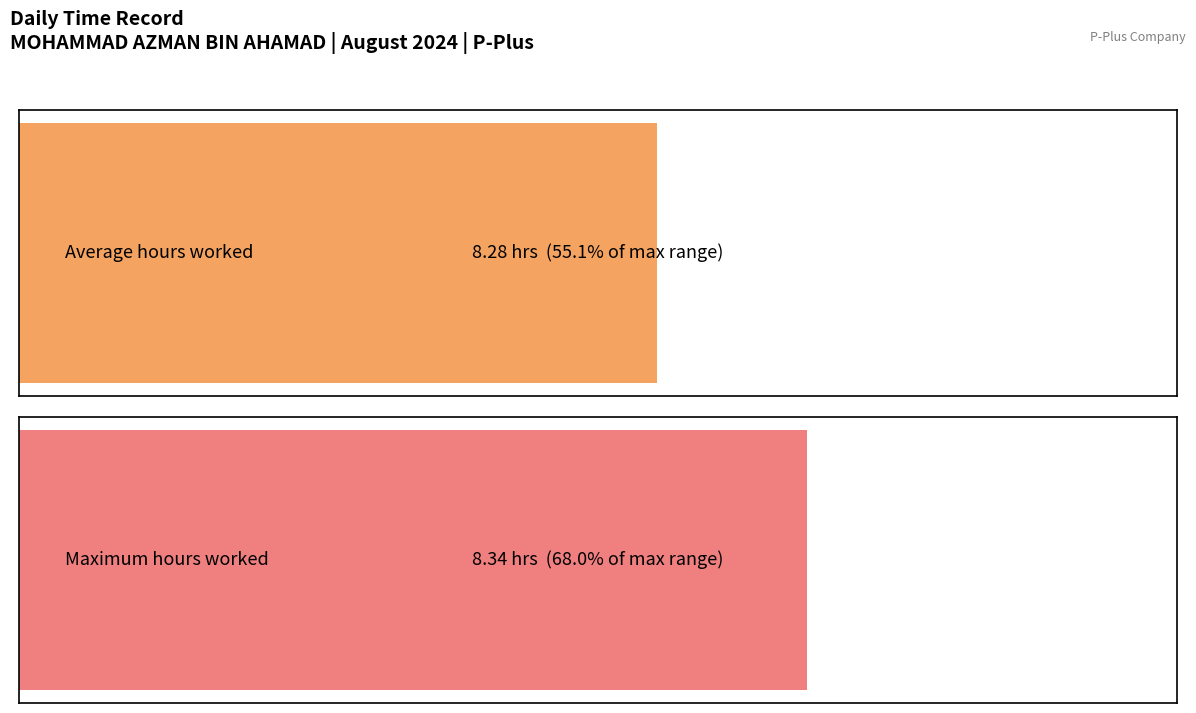

Are the bars horizontal?

Yes